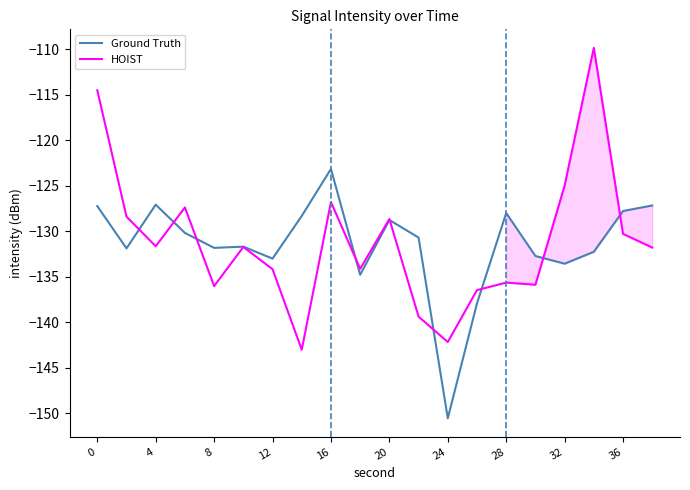

What is the greatest value displayed?

-109.8